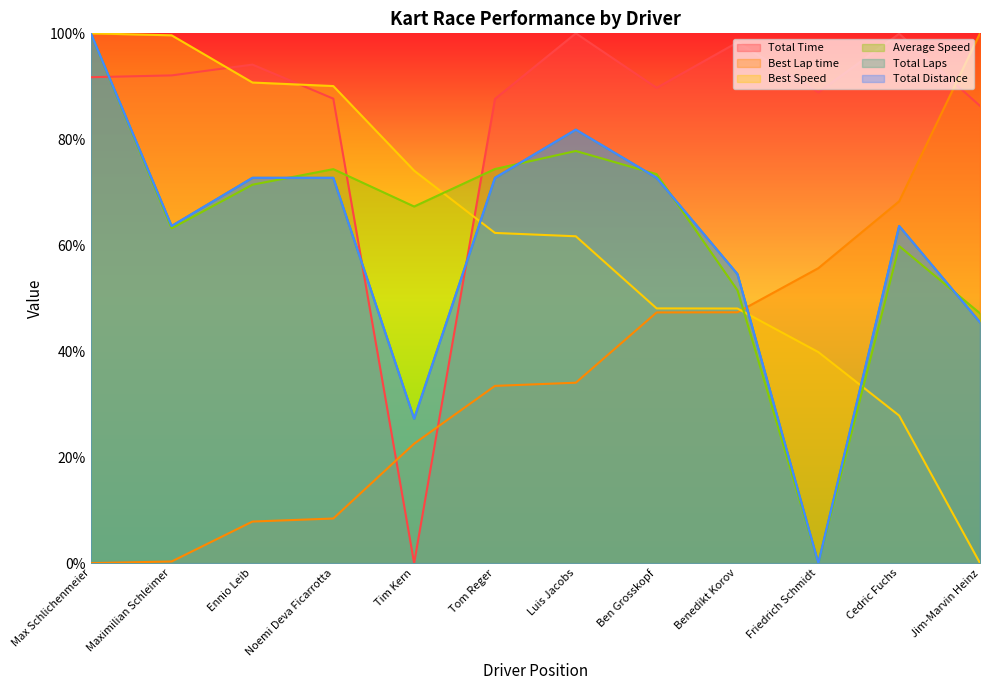

Between Benedikt Korov and Max Schlichenmeier, which is larger?

Benedikt Korov